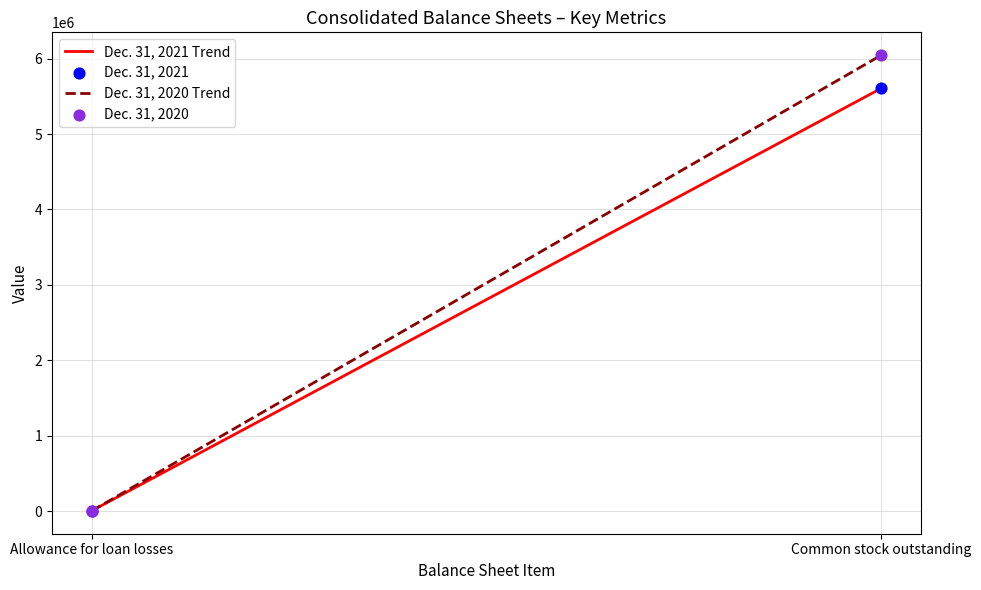

Across all series, what Y value is closest to 3025337?

5606216